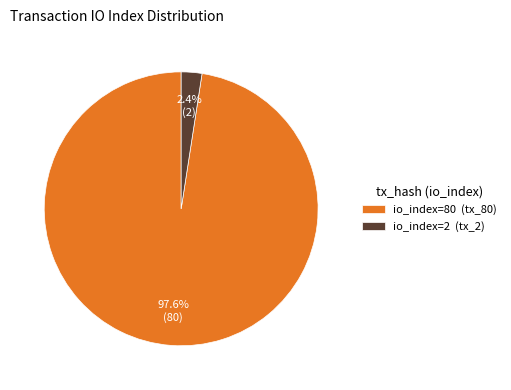

Which slice represents more than half of the pie?

io_index=80 (tx_80)